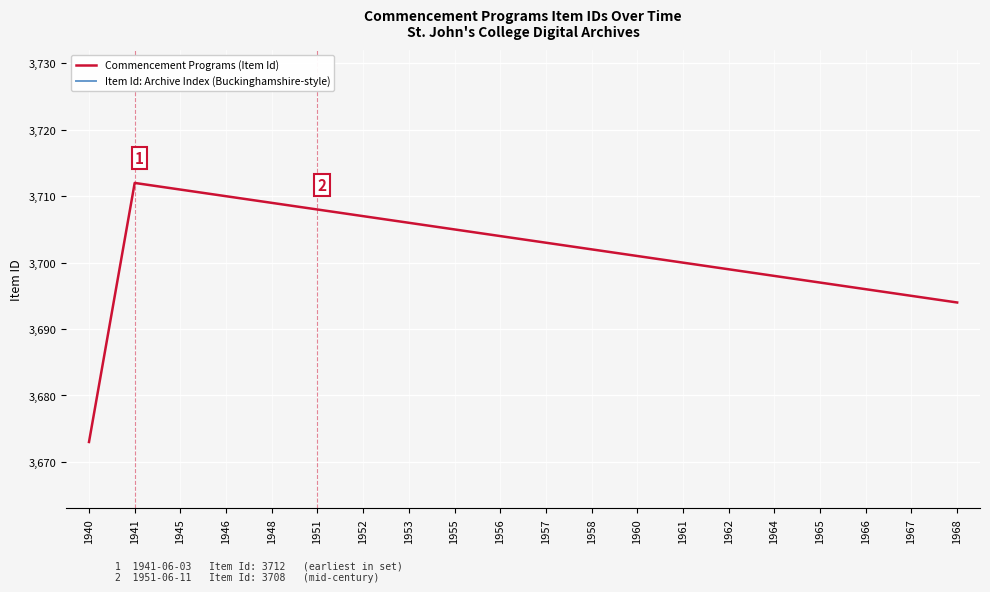

At which label does Item Id: Archive Index (Buckinghamshire-style) first exceed 3604?

1957